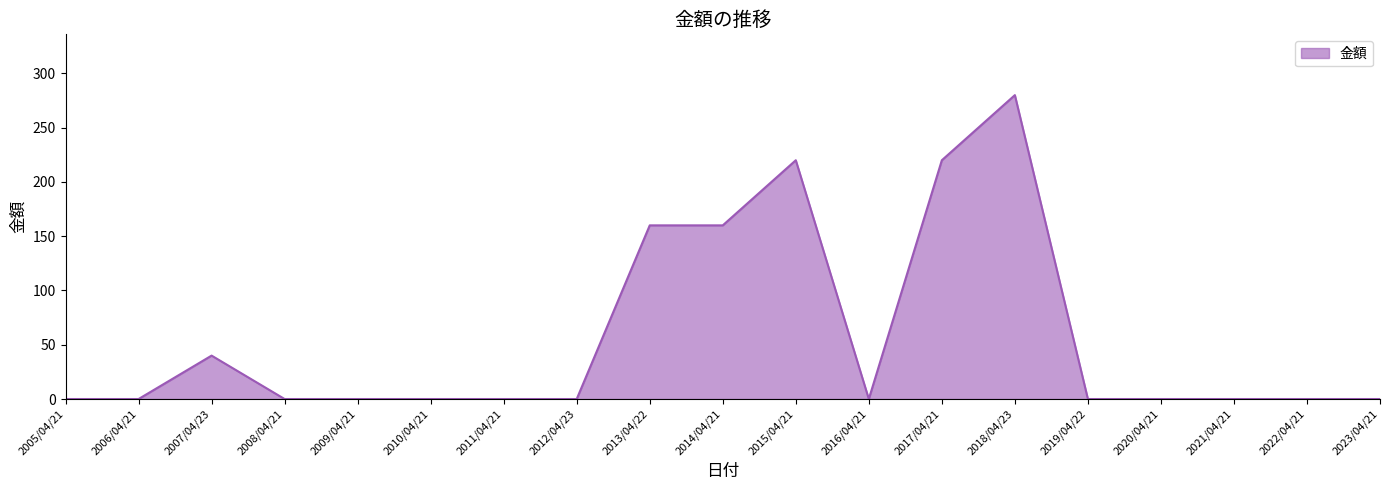

How many lines are shown in the chart?

1